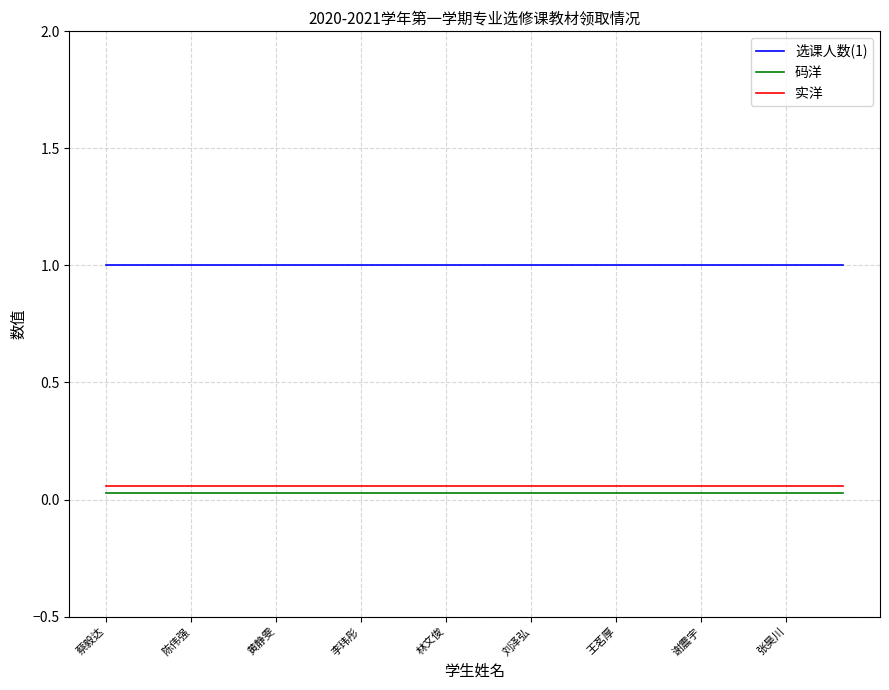

At which category is the sum across all series the highest?

蔡毅达